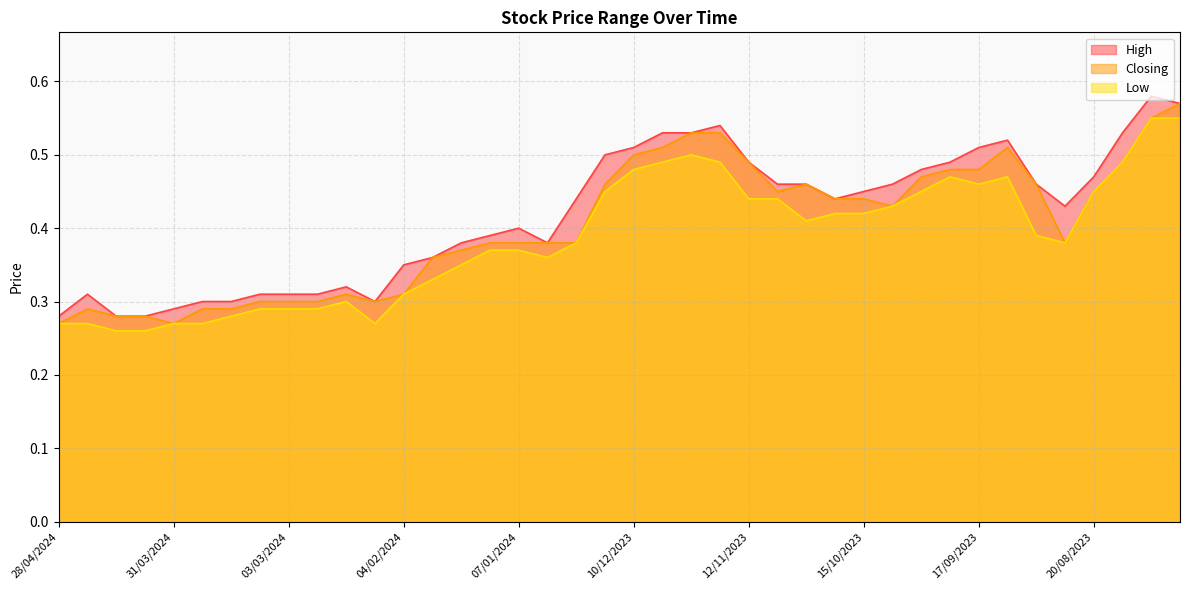

What is the average value of the Closing series?

0.4